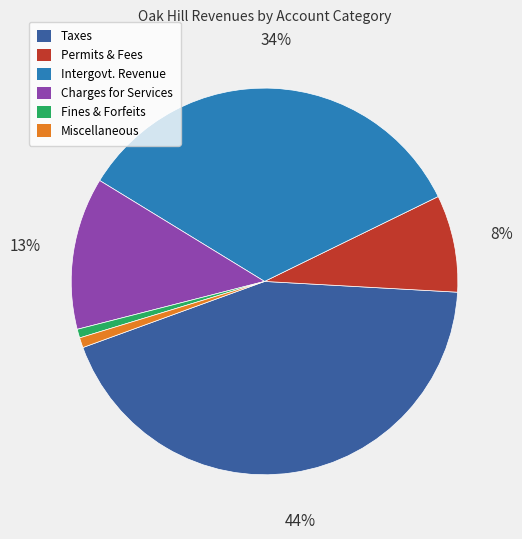

How many slices are in this pie chart?

6